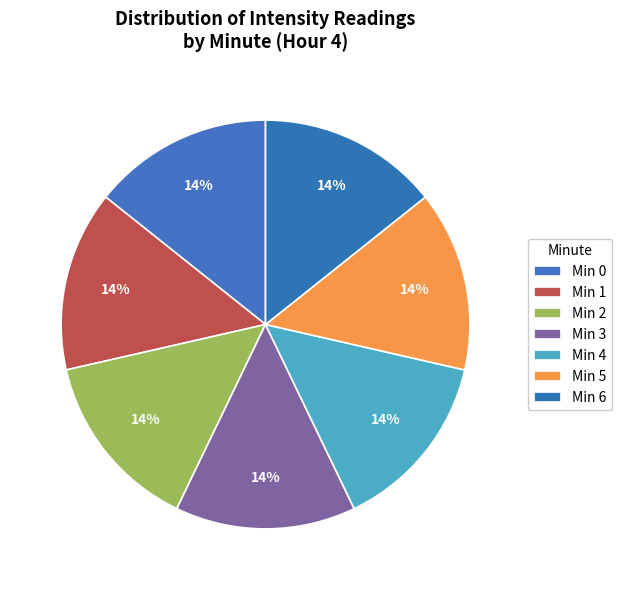

Count the number of slices in the pie.

7